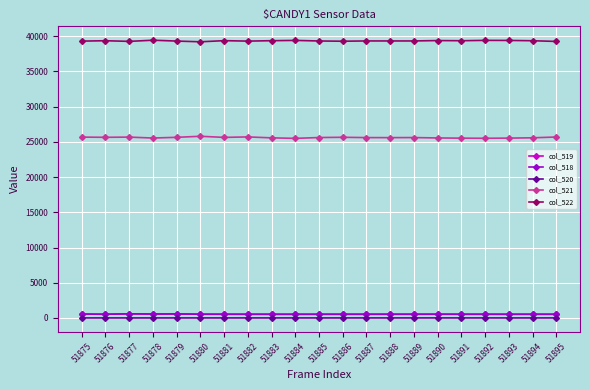

Count the number of data series in this chart.

5